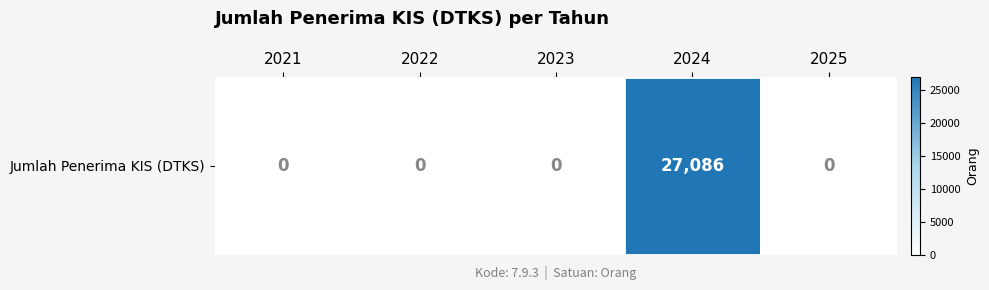

The chart shows a value of 0 at 2023. True or false?

True